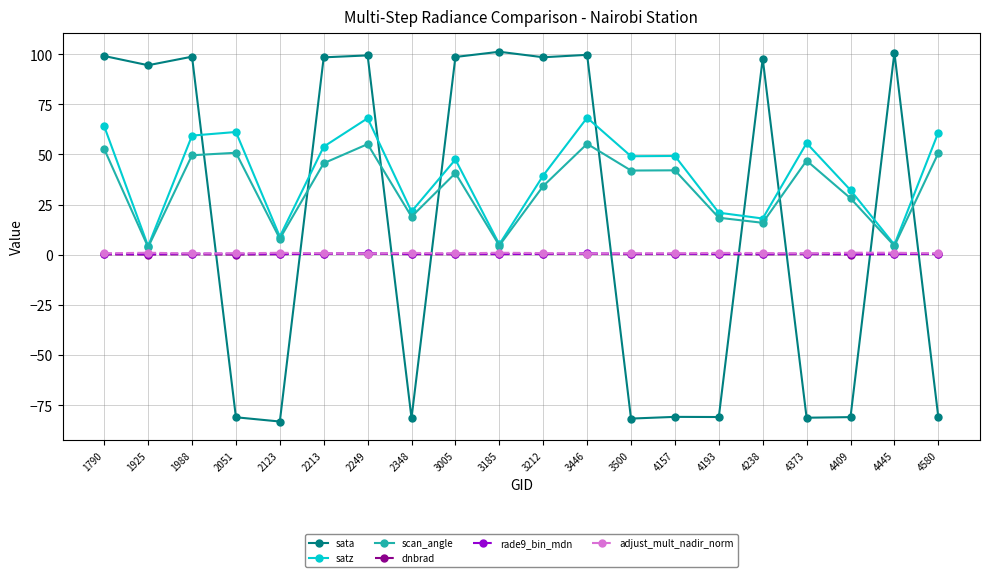

Count the number of data series in this chart.

6